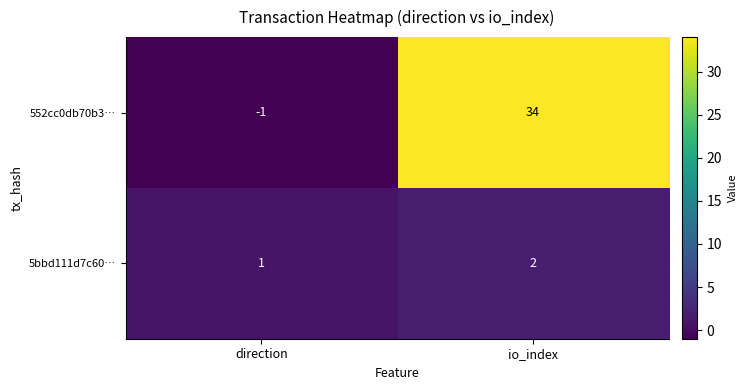

At io_index, list the series in order from largest to smallest.

552cc0db70b3…, 5bbd111d7c60…